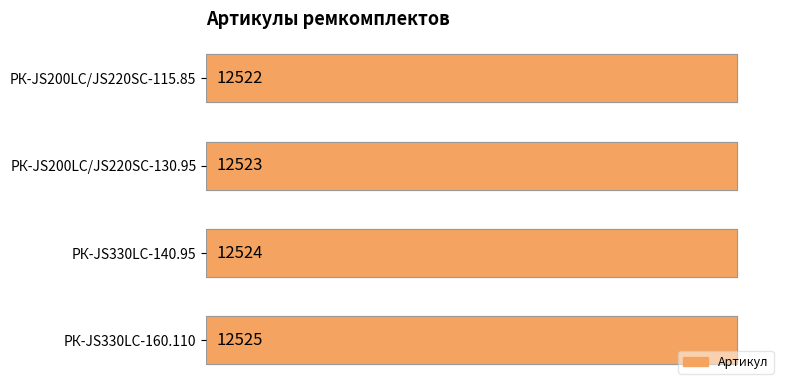

True or false: the data shows 18329 at 2000.

False